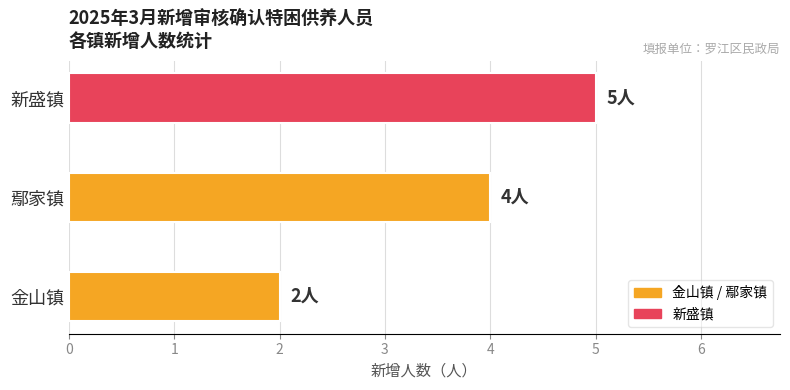

List the labels in order of value, largest first.

新盛镇, 鄢家镇, 金山镇